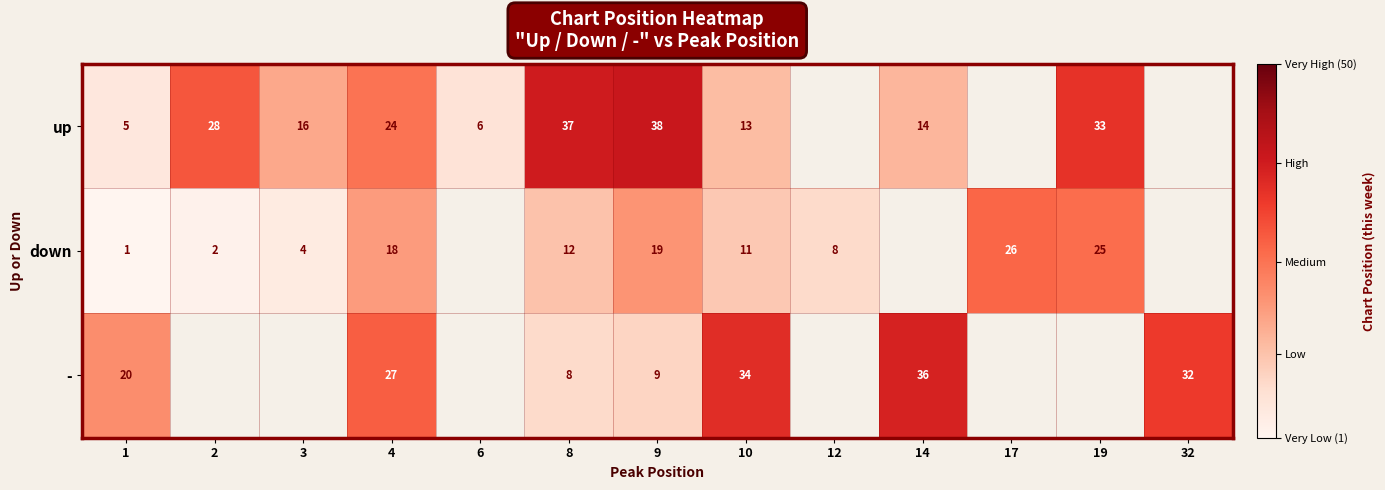

What is the sum of the down values at 2 and 3?

6